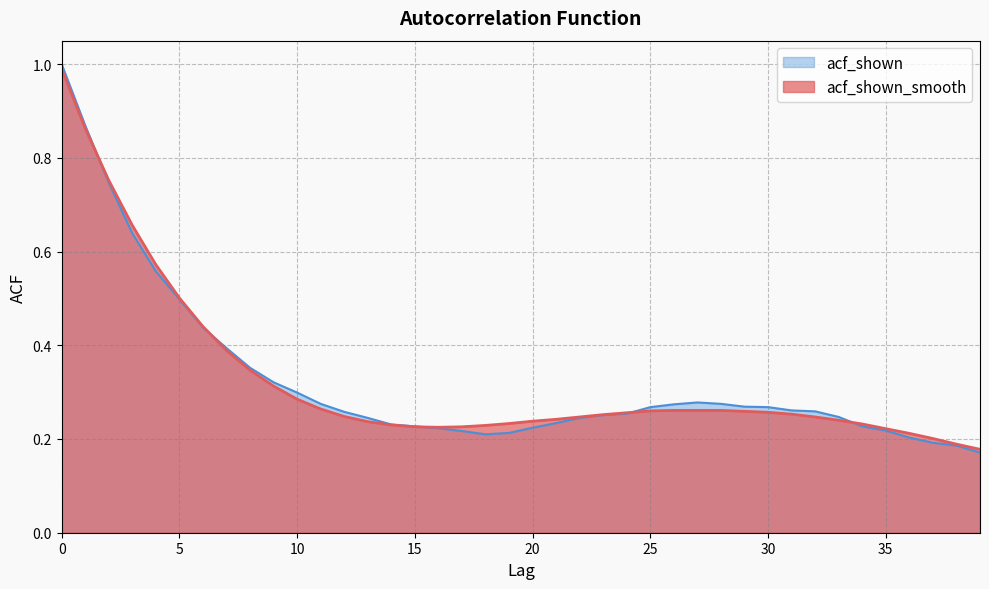

Reading right to left, list all the values displayed in this chart.

acf_shown_smooth: 39=0.2	38=0.2	37=0.2	36=0.2	35=0.2	34=0.2	33=0.2	32=0.2	31=0.3	30=0.3	29=0.3	28=0.3	27=0.3	26=0.3	25=0.3	24=0.3	23=0.3	22=0.2	21=0.2	20=0.2	19=0.2	18=0.2	17=0.2	16=0.2	15=0.2	14=0.2	13=0.2	12=0.2	11=0.3	10=0.3	9=0.3	8=0.3	7=0.4	6=0.4	5=0.5	4=0.6	3=0.7	2=0.8	1=0.9	0=1.0
acf_shown: 39=0.2	38=0.2	37=0.2	36=0.2	35=0.2	34=0.2	33=0.2	32=0.3	31=0.3	30=0.3	29=0.3	28=0.3	27=0.3	26=0.3	25=0.3	24=0.3	23=0.3	22=0.2	21=0.2	20=0.2	19=0.2	18=0.2	17=0.2	16=0.2	15=0.2	14=0.2	13=0.2	12=0.3	11=0.3	10=0.3	9=0.3	8=0.4	7=0.4	6=0.4	5=0.5	4=0.6	3=0.6	2=0.7	1=0.9	0=1.0